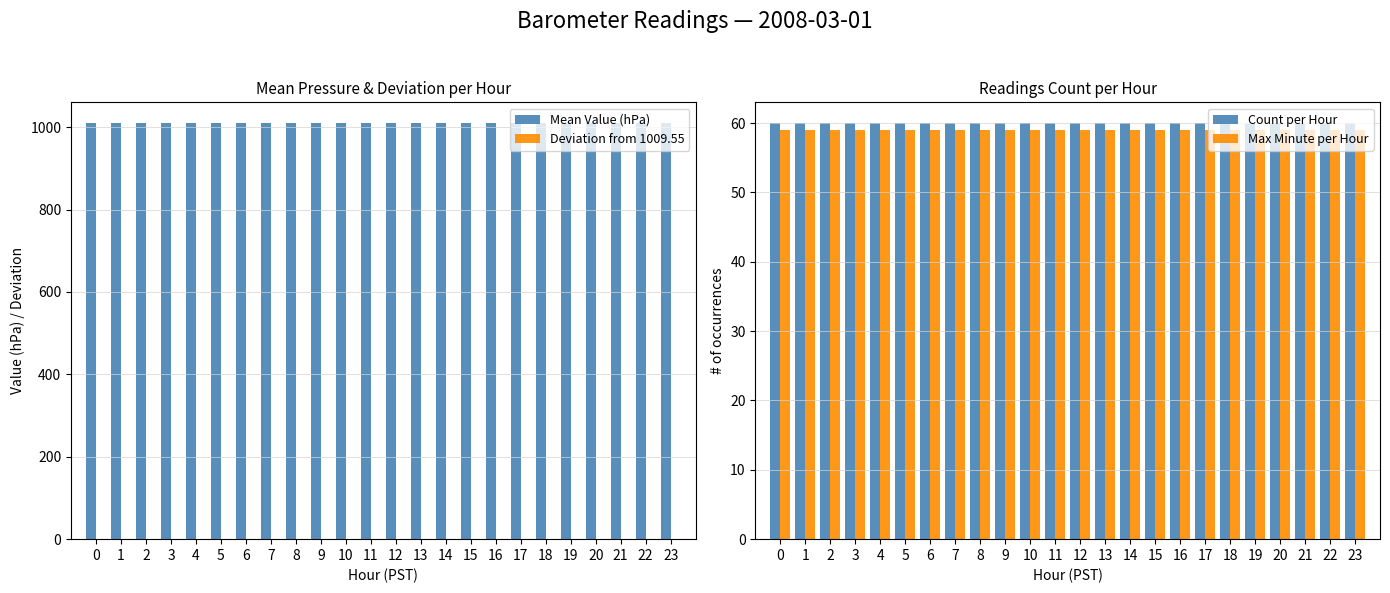

Does the chart contain stacked bars?

No